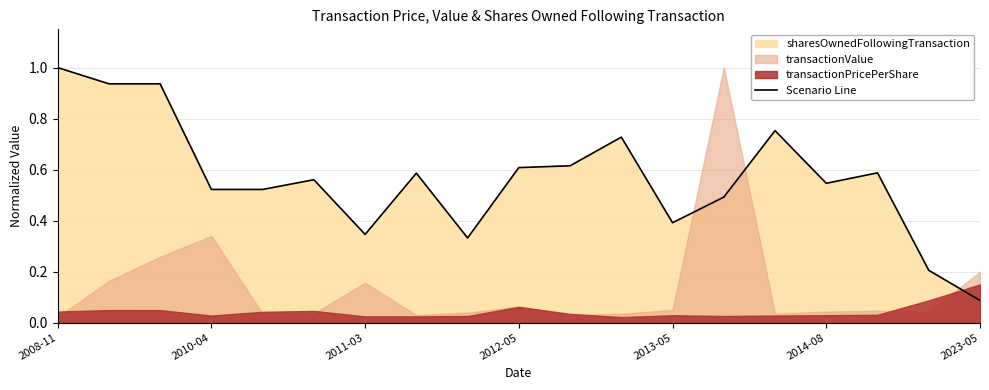

How many interior local valleys (lower than both neighbors) does the data have?

4